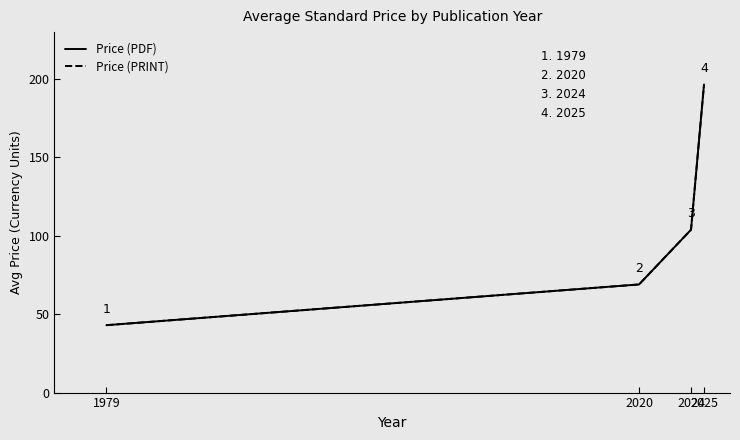

True or false: Price (PDF) and Price (PRINT) intersect in this chart.

False